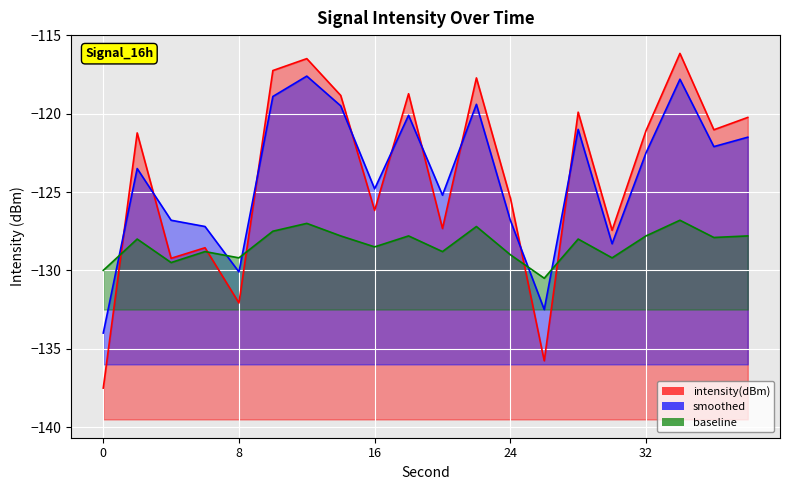

At which category is the sum across all series the highest?

34